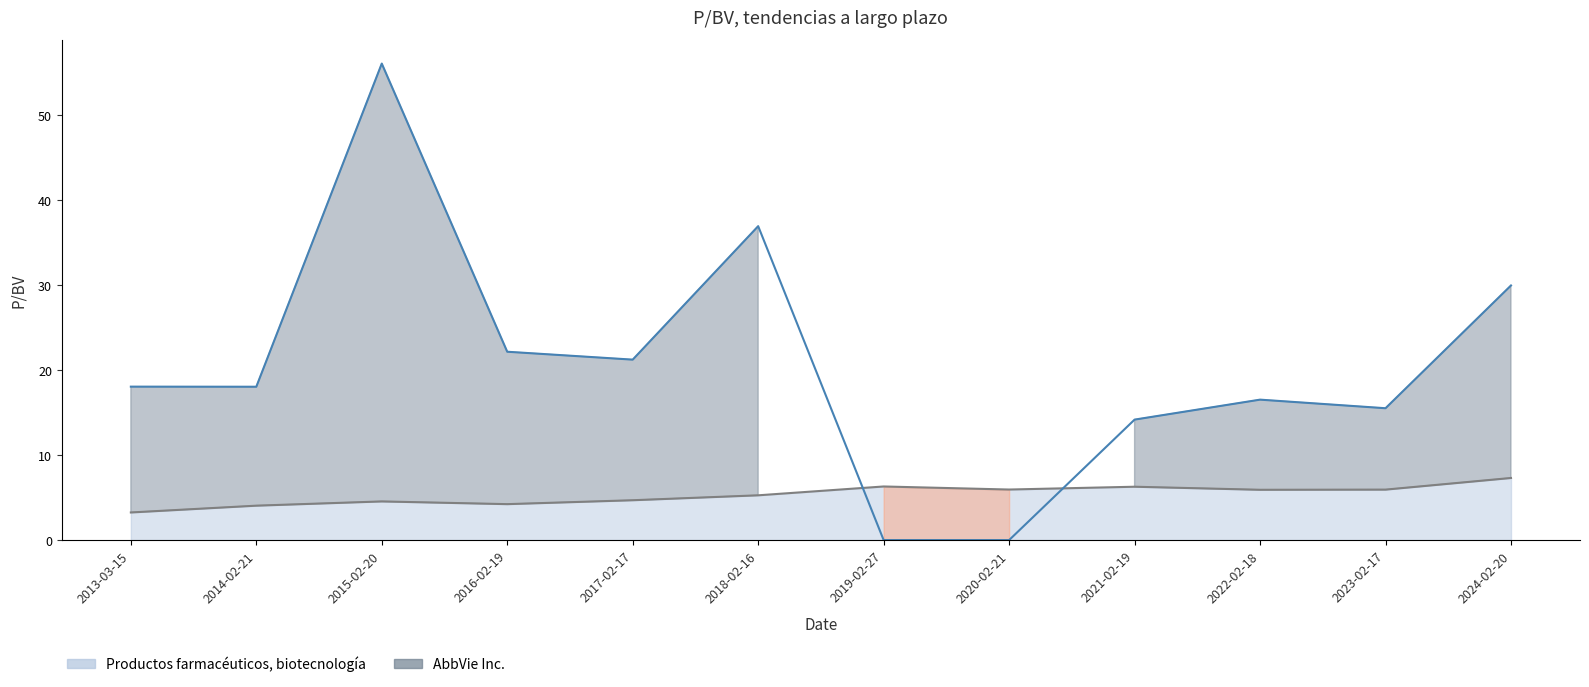

Which series has the widest spread of values?

AbbVie Inc.